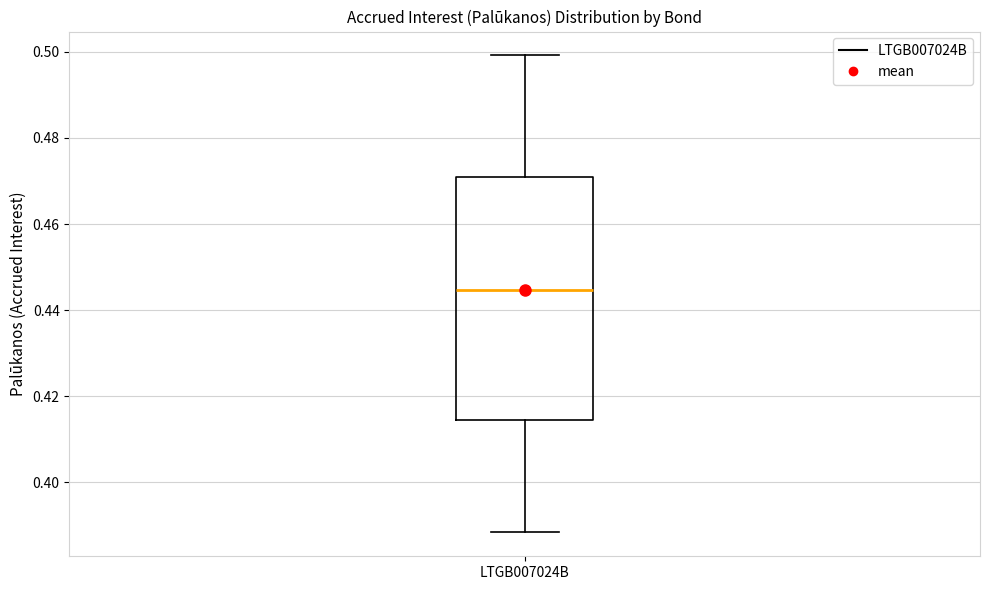

Transcribe this box plot: give where the median line is, the range the box spans, and where the two whiskers end, as read against the y-axis. The values are not printed on the chart, so give them approximately, as read against the axis.

median 0.444, box 0.414 to 0.470, whiskers 0.388 to 0.500